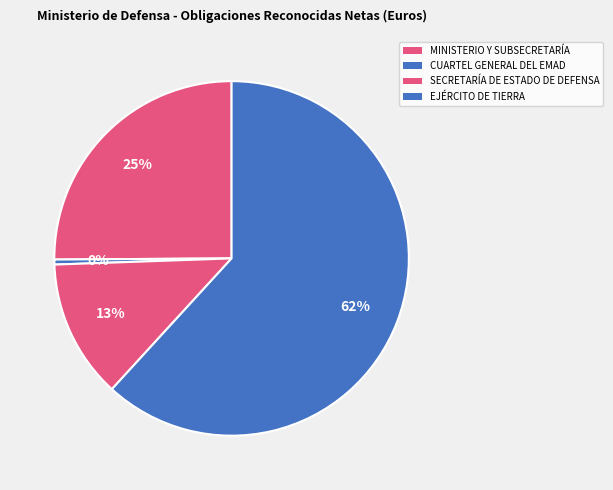

How many segments does this pie chart have?

4